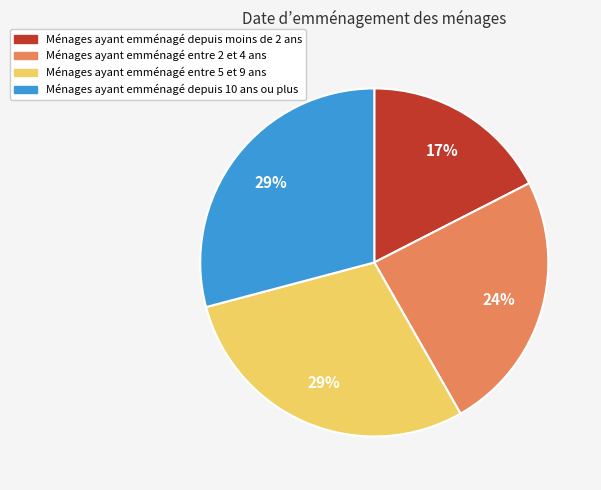

Approximately how many times larger is the value at Ménages ayant emménagé depuis 10 ans ou plus compared to Ménages ayant emménagé entre 5 et 9 ans?

1.0